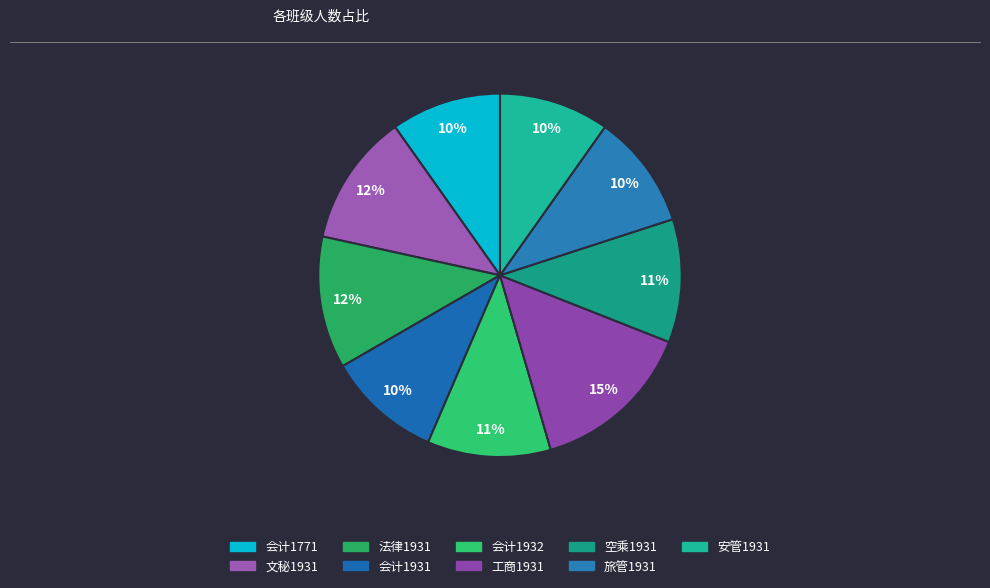

What percentage is the 法律1931 slice, to the nearest percent?

12%